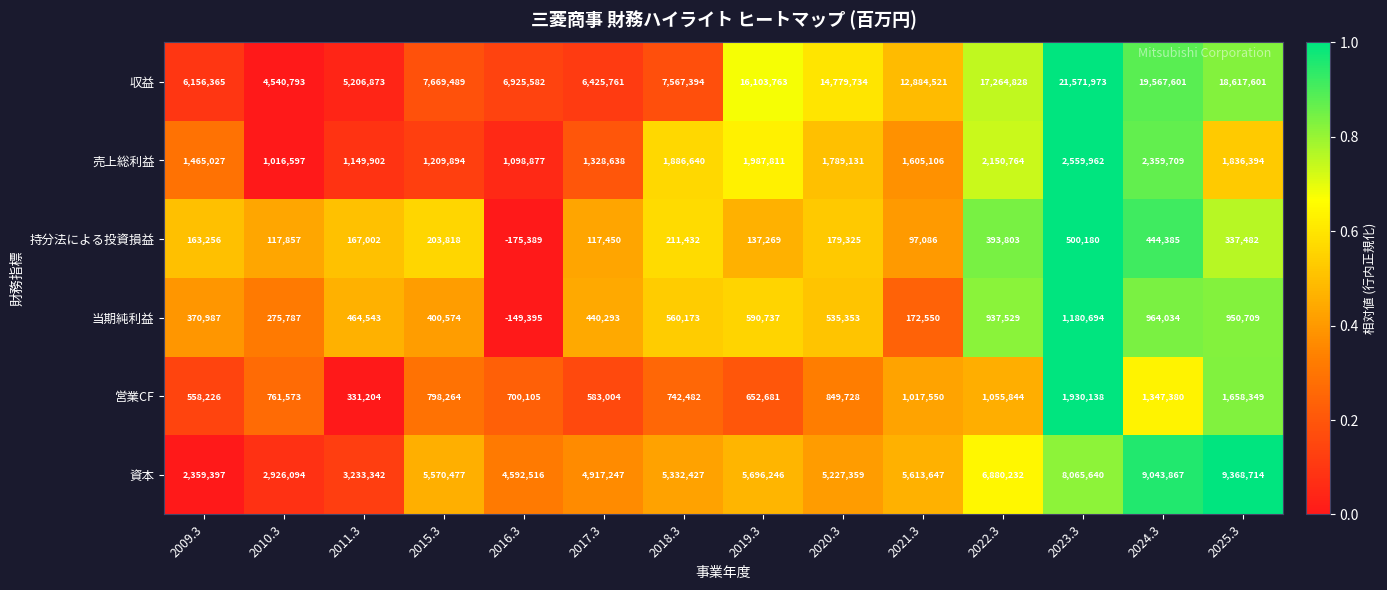

How many series are shown in this chart?

6